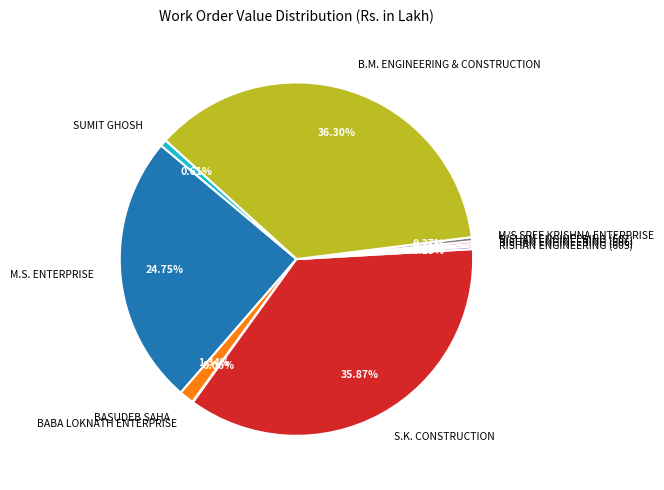

Is there a majority slice in this chart?

No